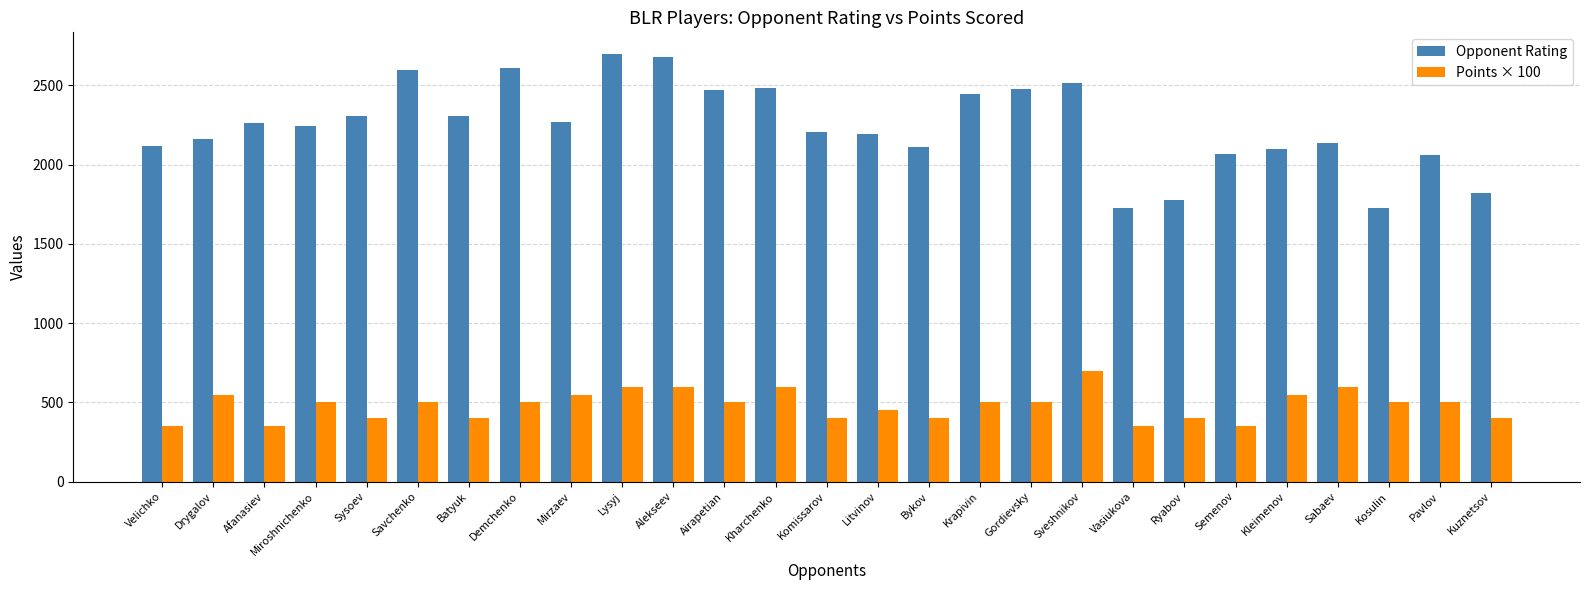

Which series has the widest spread of values?

Opponent Rating